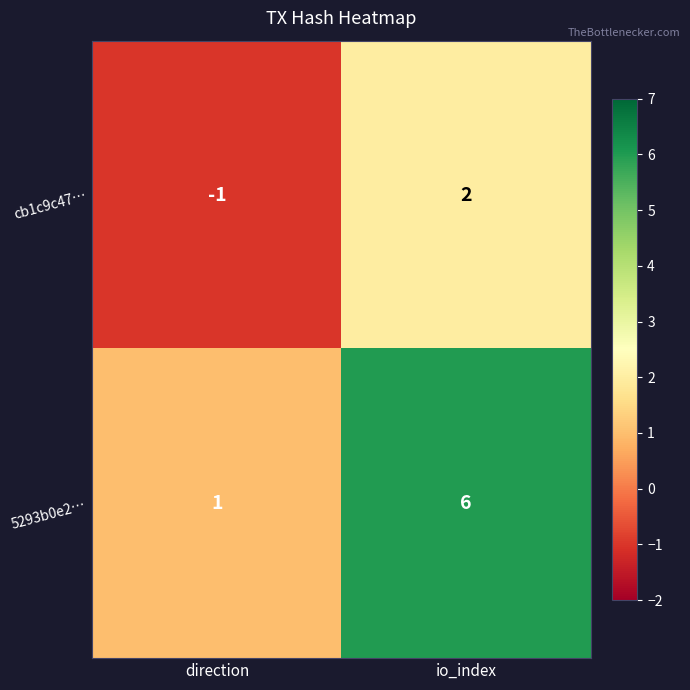

Reading left to right, extract all data points from this chart.

cb1c9c47…: -1	2
5293b0e2…: 1	6